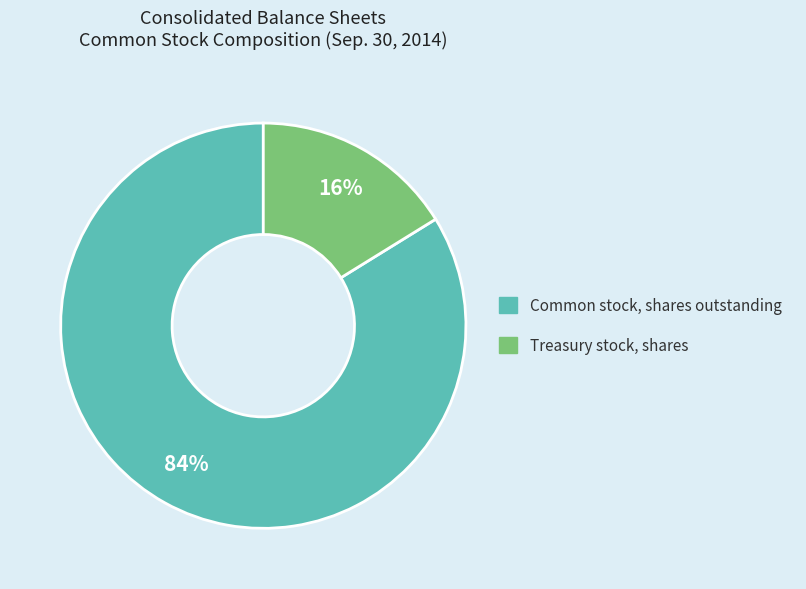

Count the number of slices in the pie.

2